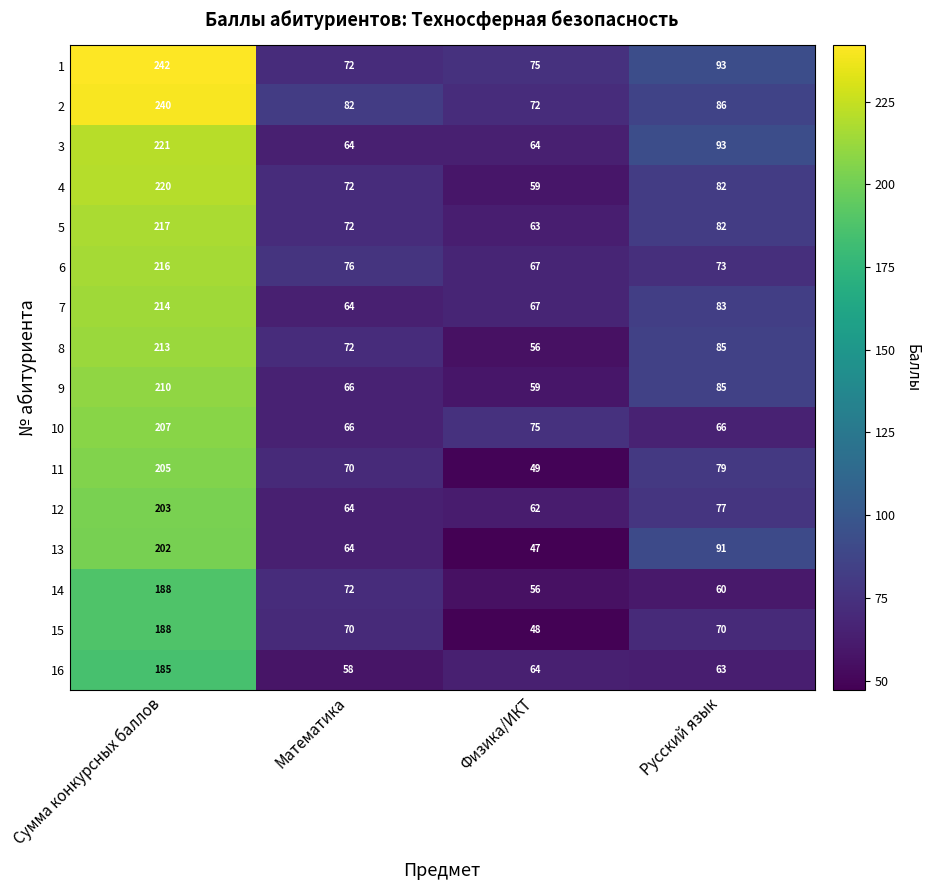

Where is 8 nearest to the value 134?

Русский язык